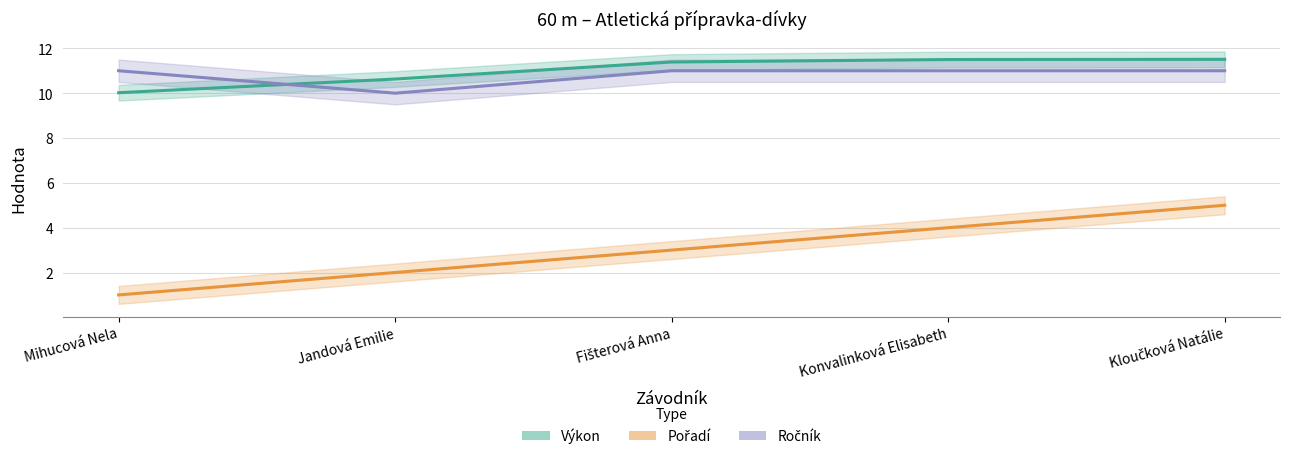

The value of Pořadí at Jandová Emilie is 1.3. True or false?

False